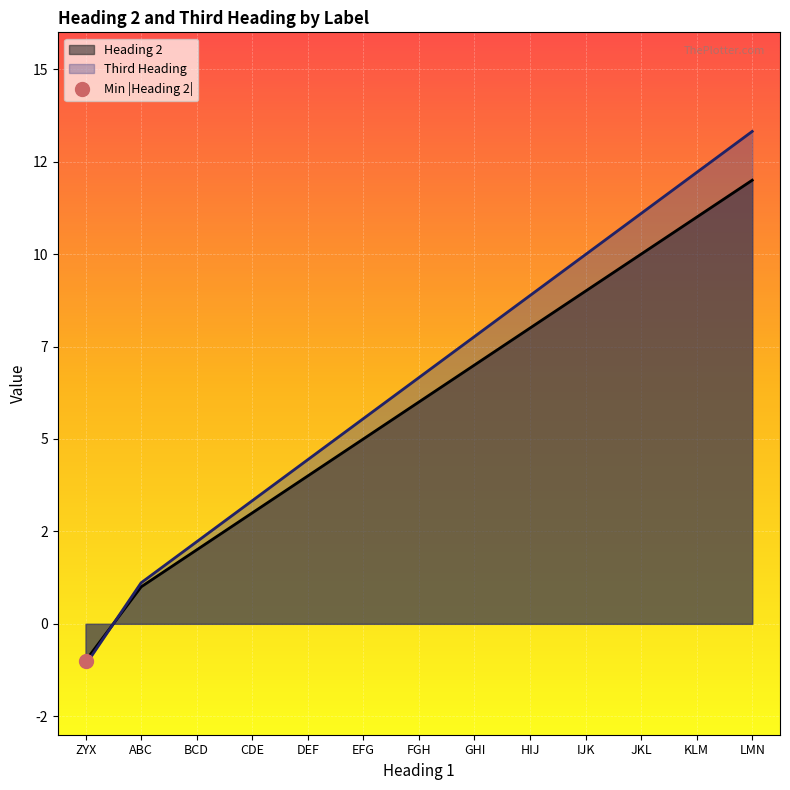

What position from the left is GHI?

8